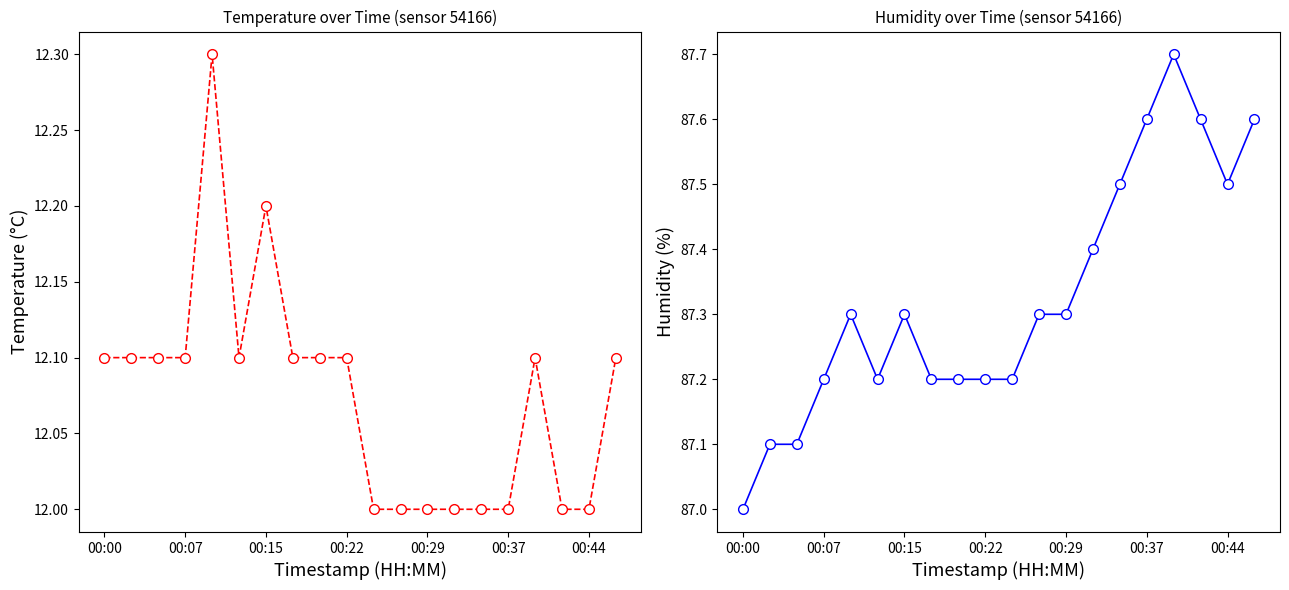

At how many categories does at least one series exceed 18?

20